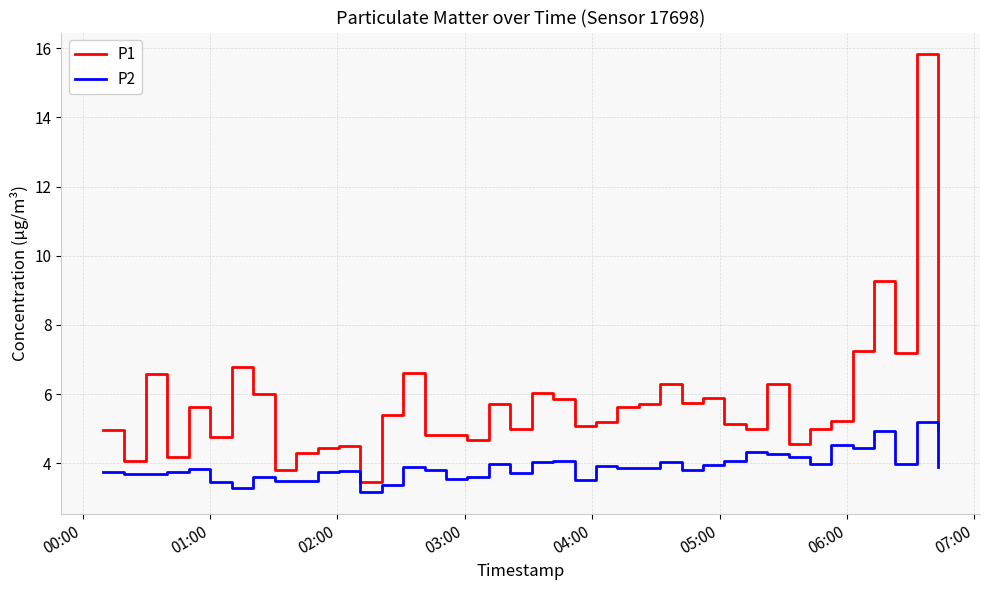

True or false: P2 and P1 cross at least once.

False